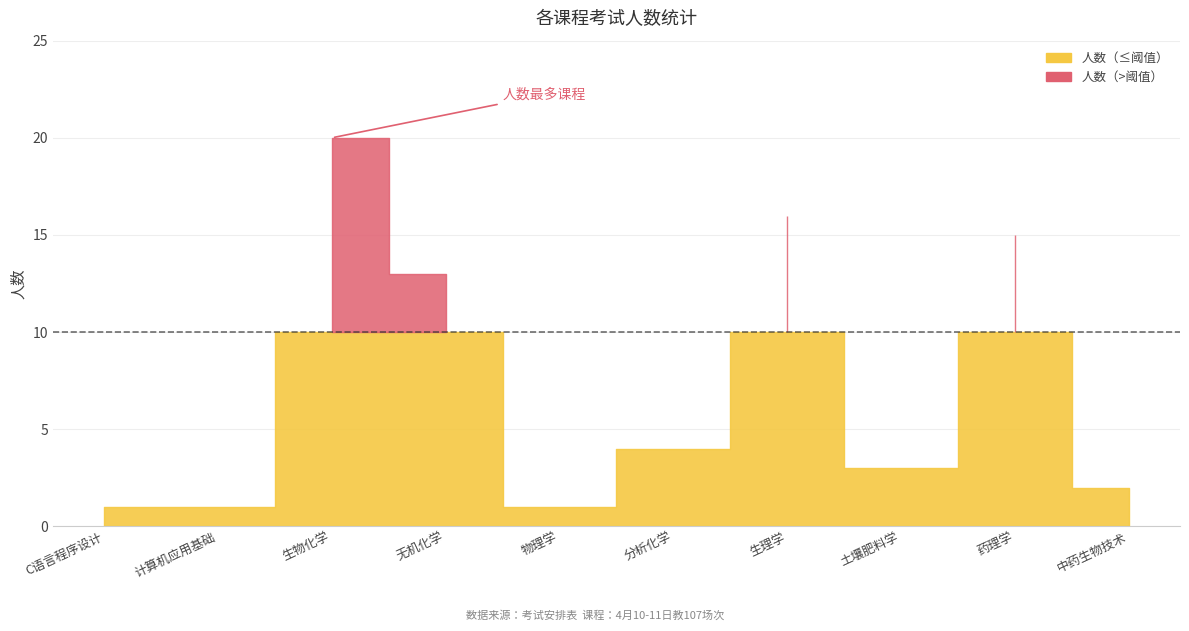

How many interior local peaks (higher than both neighbors) does the data have?

3